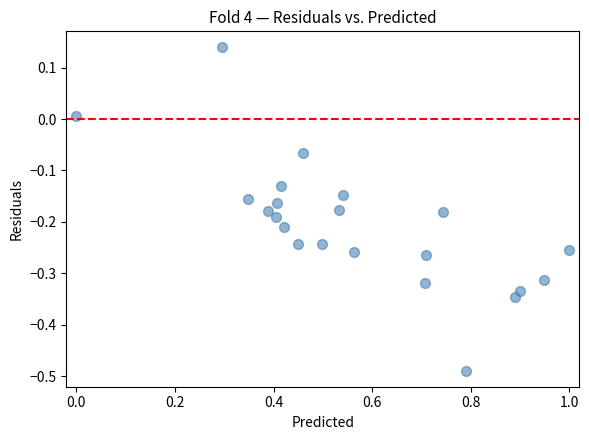

What is the range of Y values (max minus min)?

0.6